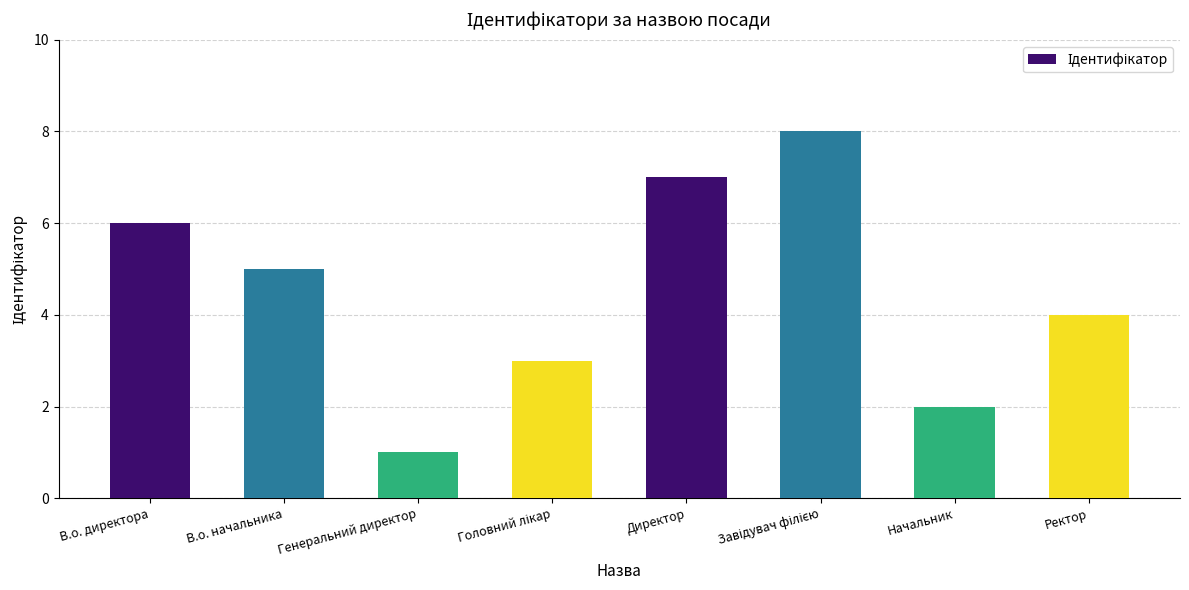

What is the label of the 5th bar from the left?

Директор